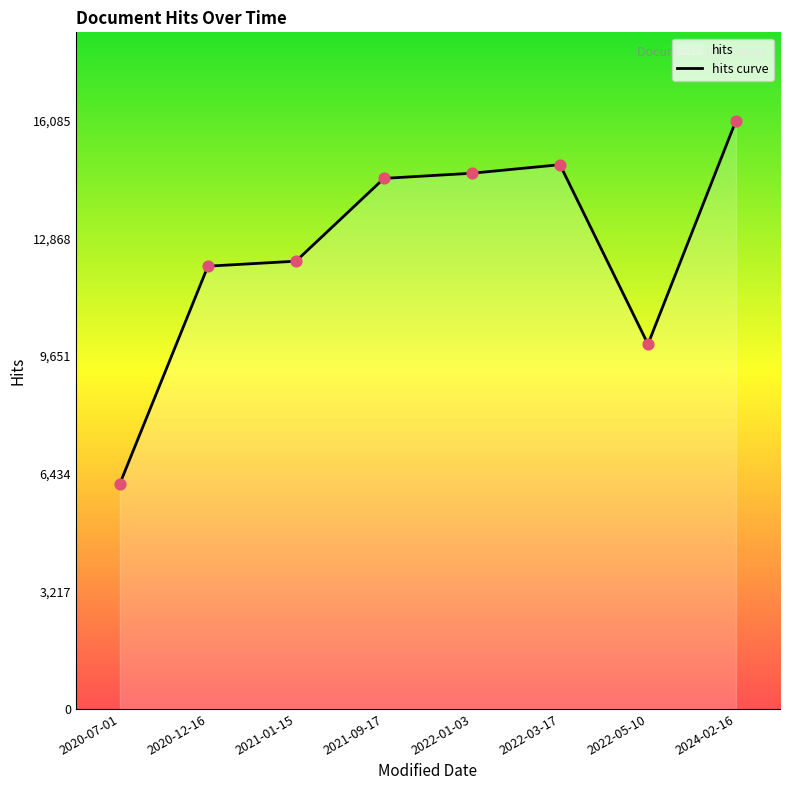

Which has a higher value, 2021-01-15 or 2022-03-17?

2022-03-17